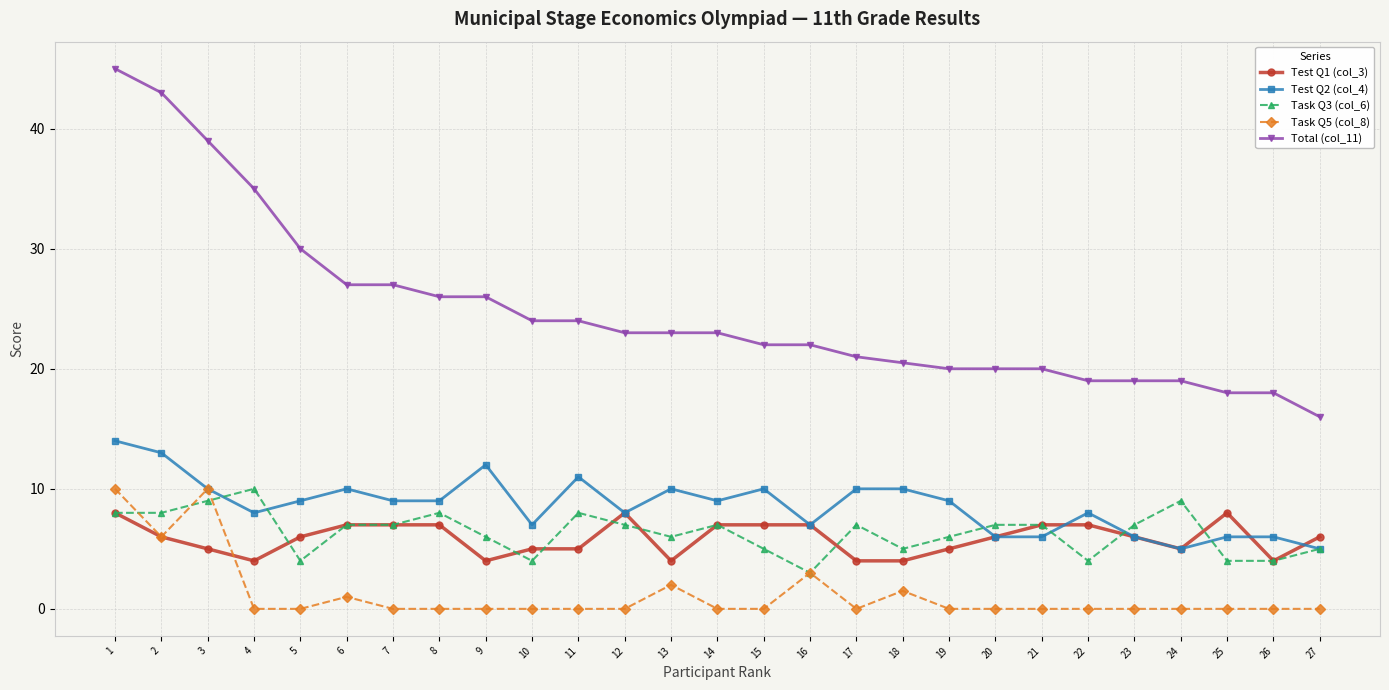

Which series has the widest spread of values?

Total (col_11)